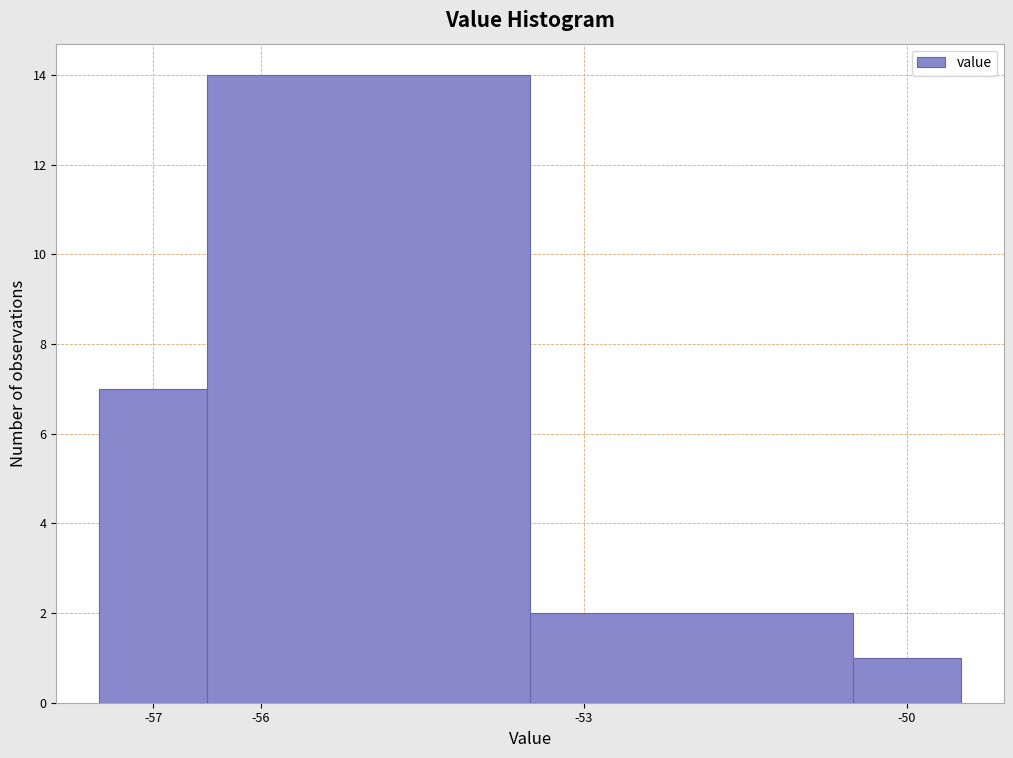

How tall is the bar that spans -53.5 to -50.5 on the x-axis? The values are not printed on the chart, so give them approximately, as read against the axis.

2